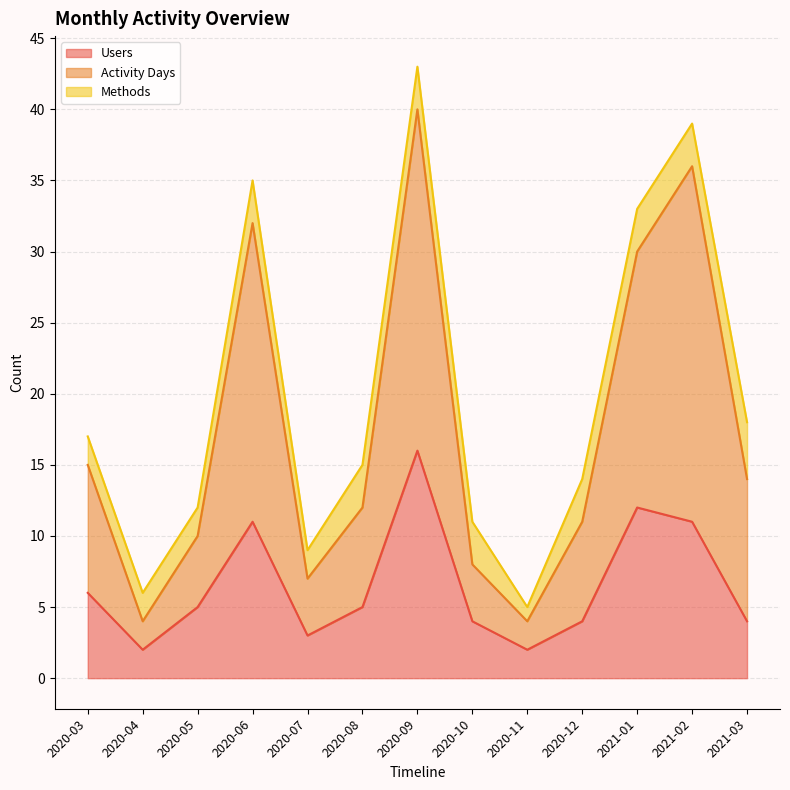

Does the chart display data point markers on the line(s)?

No